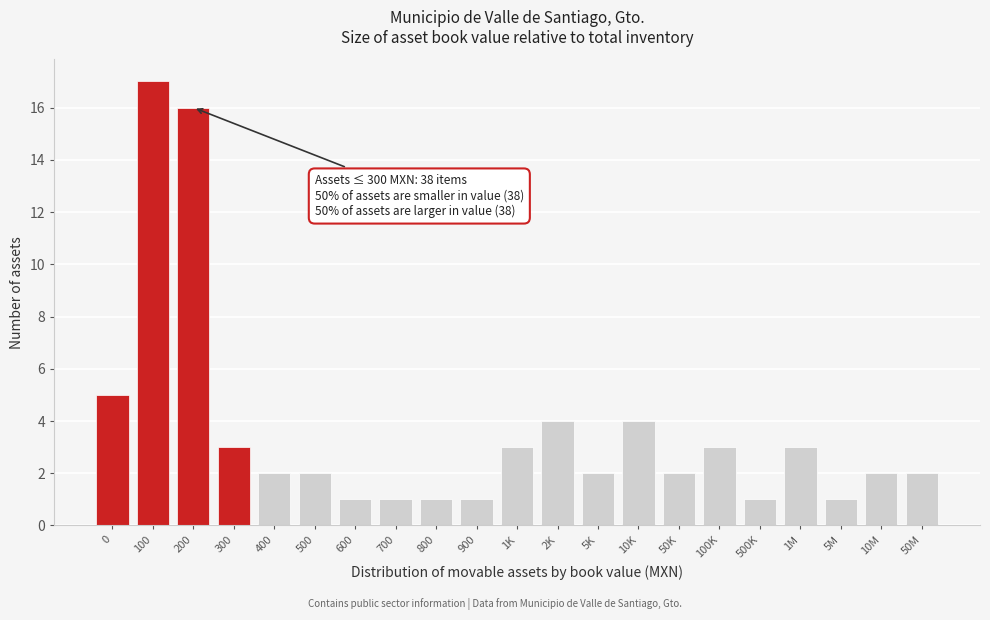

Reading right to left, transcribe all the data shown in this chart.

50M=2	10M=2	5M=1	1M=3	500K=1	100K=3	50K=2	10K=4	5K=2	2K=4	1K=3	900=1	800=1	700=1	600=1	500=2	400=2	300=3	200=16	100=17	0=5